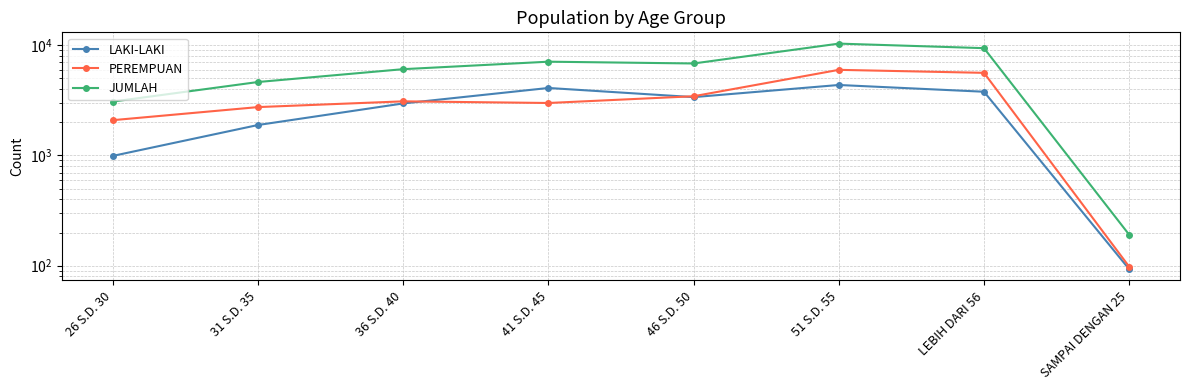

List the series in order of their overall mean, lowest first.

LAKI-LAKI, PEREMPUAN, JUMLAH